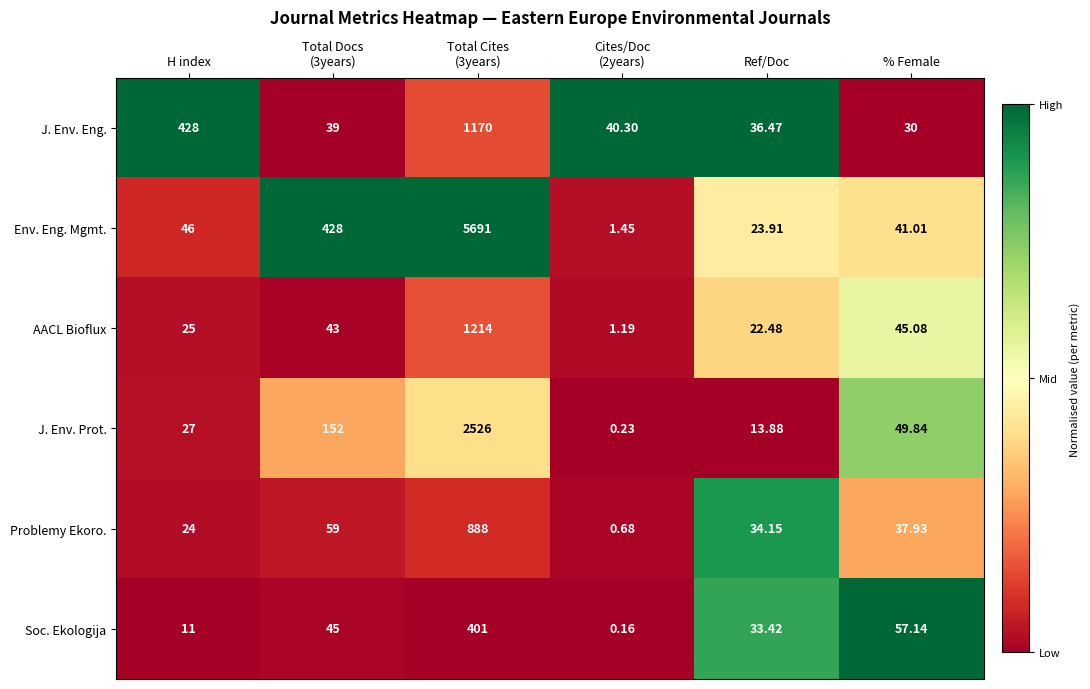

Which series has the largest total across all categories?

Env. Eng. Mgmt.